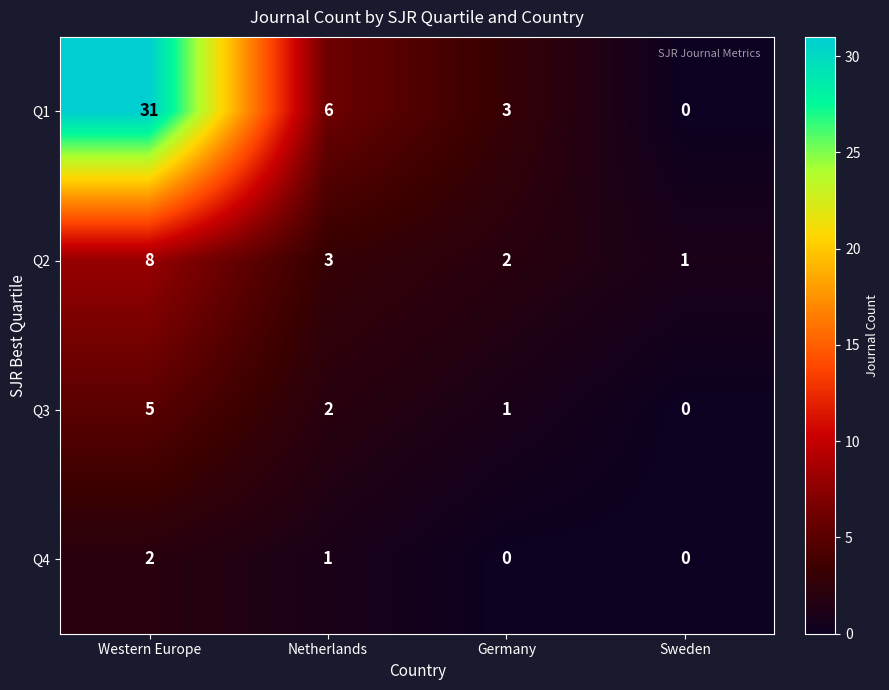

The value of Q3 at Western Europe is 5. True or false?

True